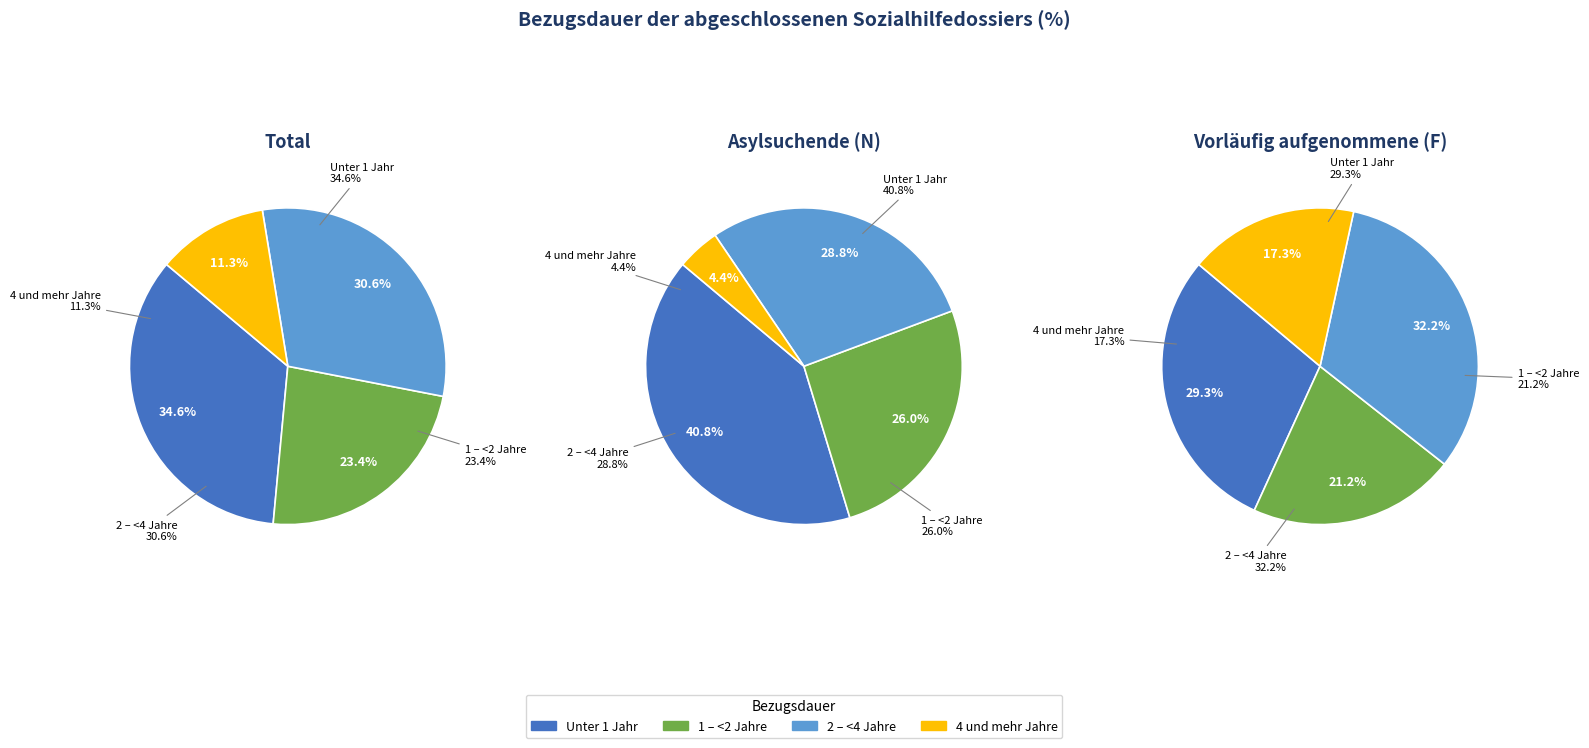

Which category has the smallest portion of the pie?

4 und mehr Jahre